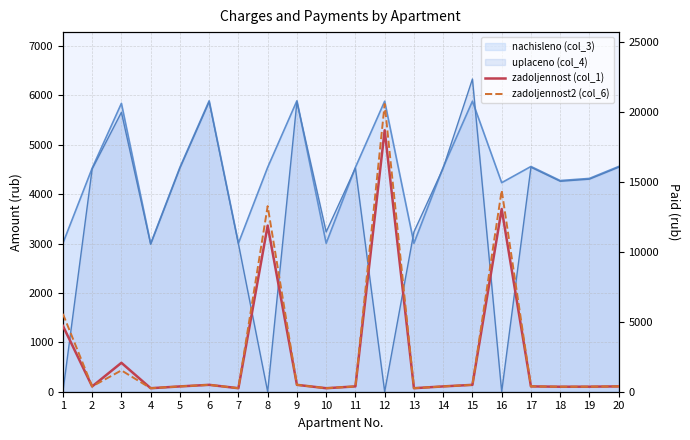

True or false: zadoljennost2 (col_6) has a value of 151.1 at 10.

False